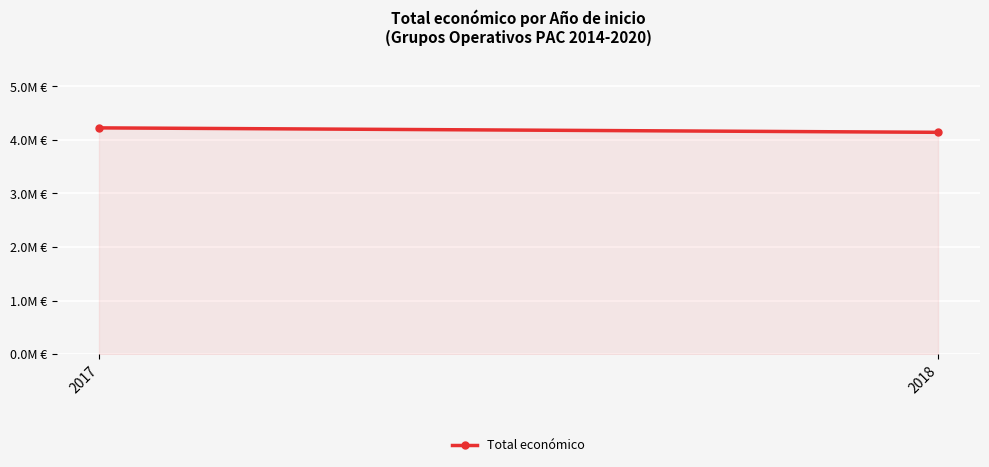

The value at 2018 is 4139393. True or false?

True